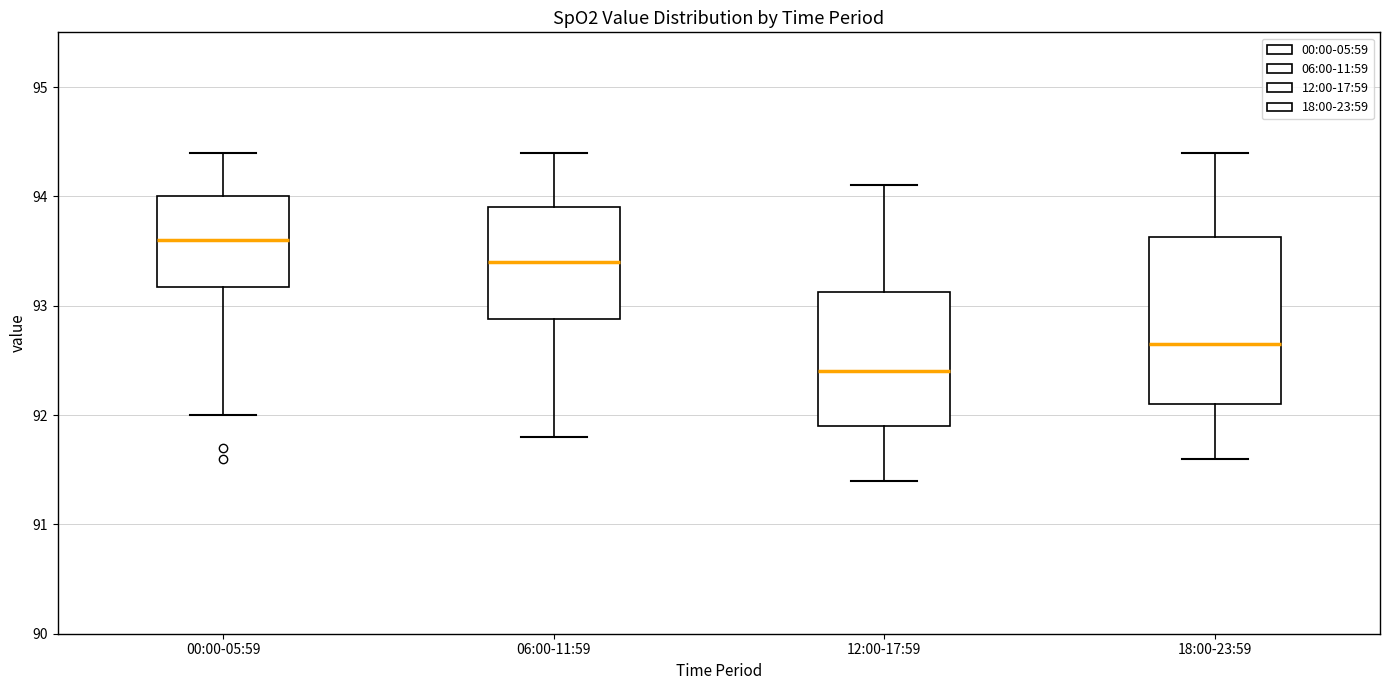

Where does the lower whisker of the box for 18:00-23:59 end on the y-axis? The values are not printed on the chart, so give them approximately, as read against the axis.

91.6